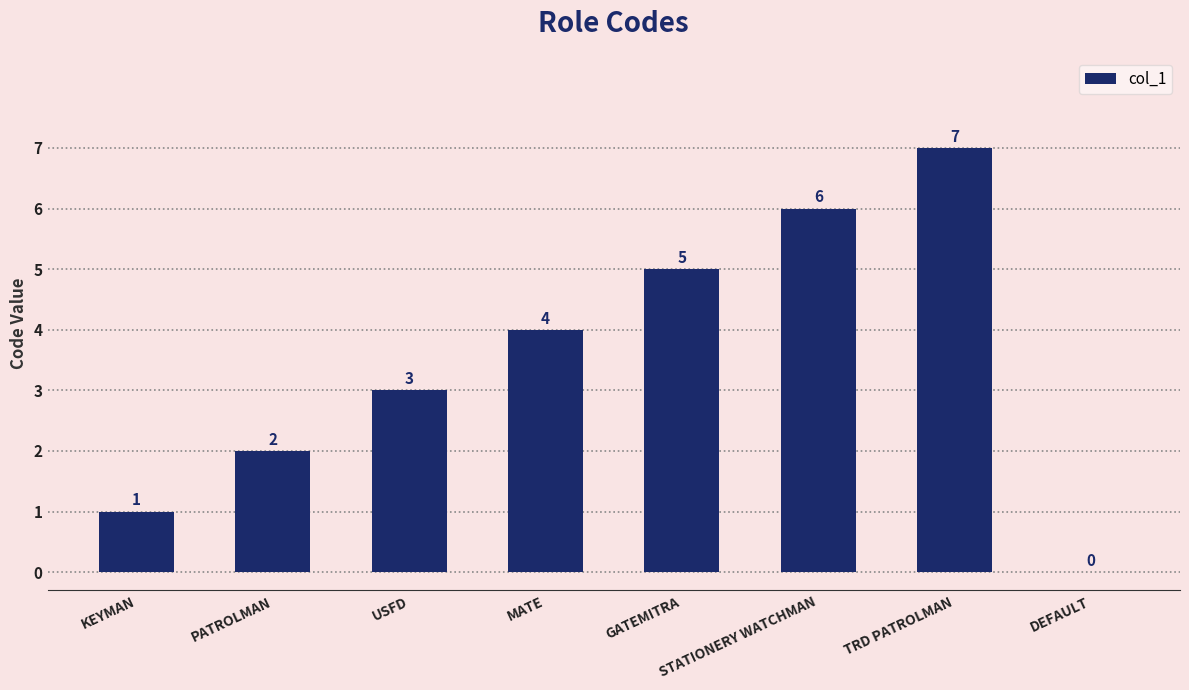

The value at KEYMAN is 2. True or false?

False